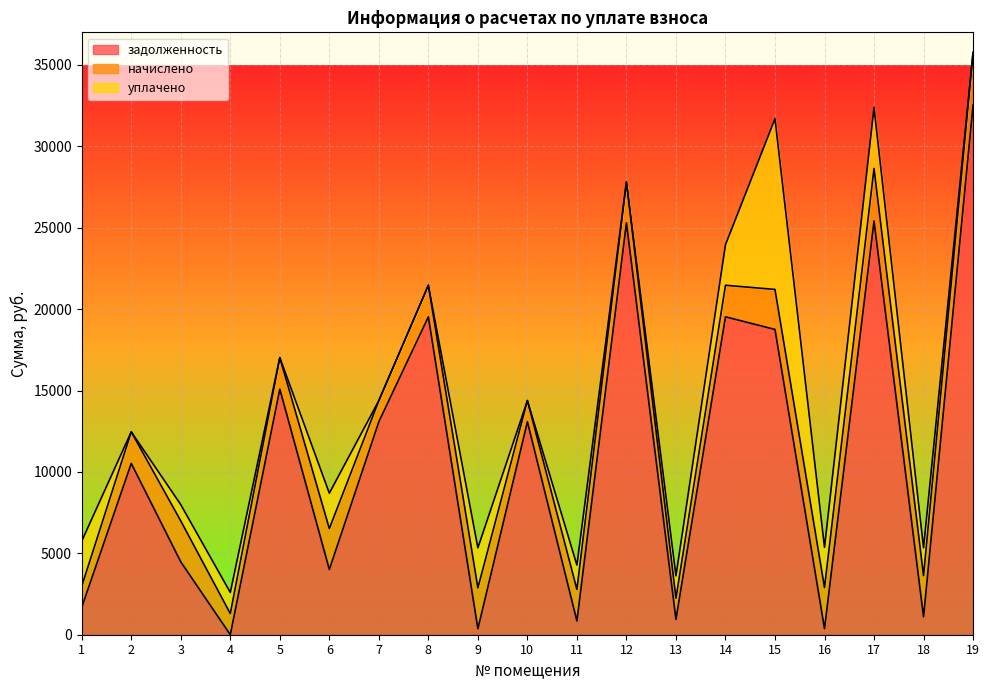

What is the total value across all series at 2?

12461.8